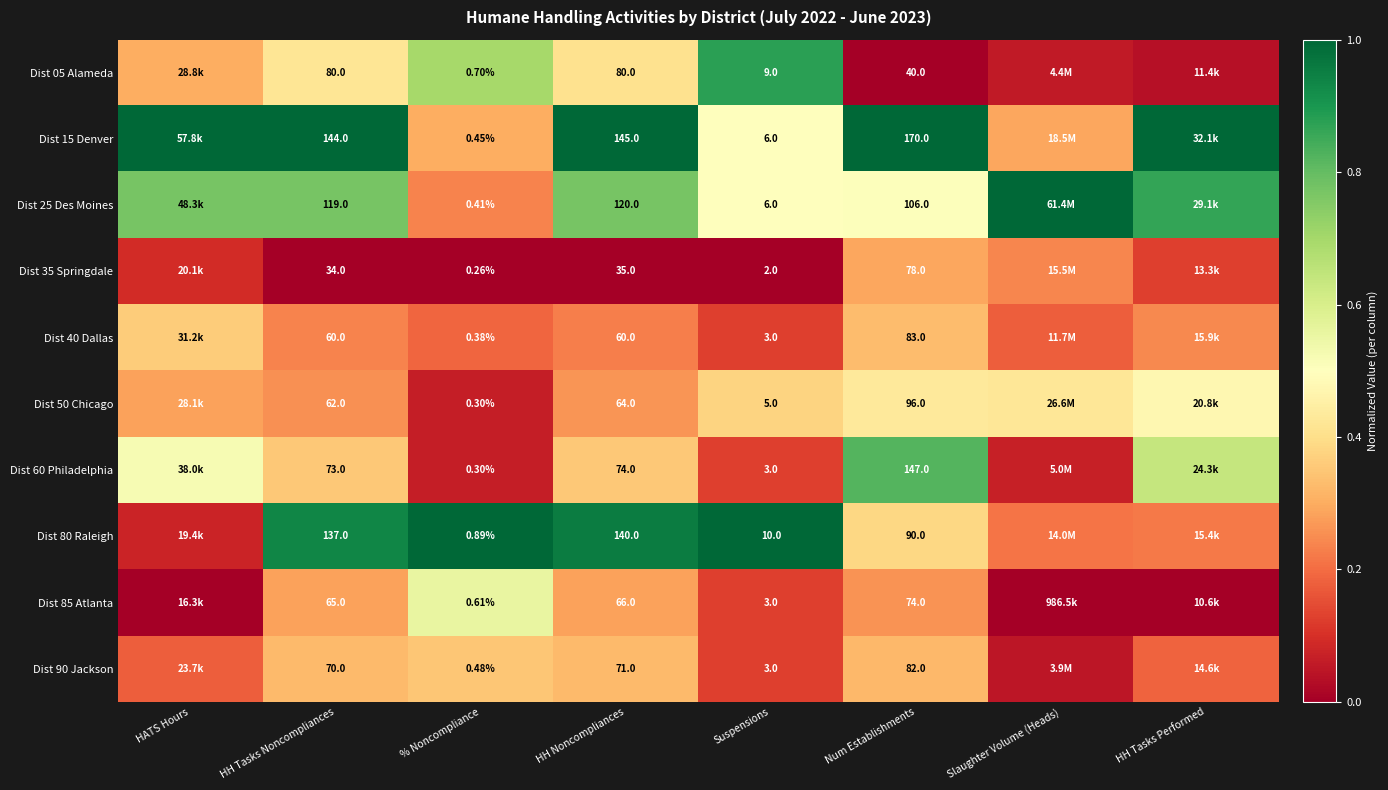

Between % Noncompliance and Suspensions, which series saw the biggest shift?

Dist 80 Raleigh